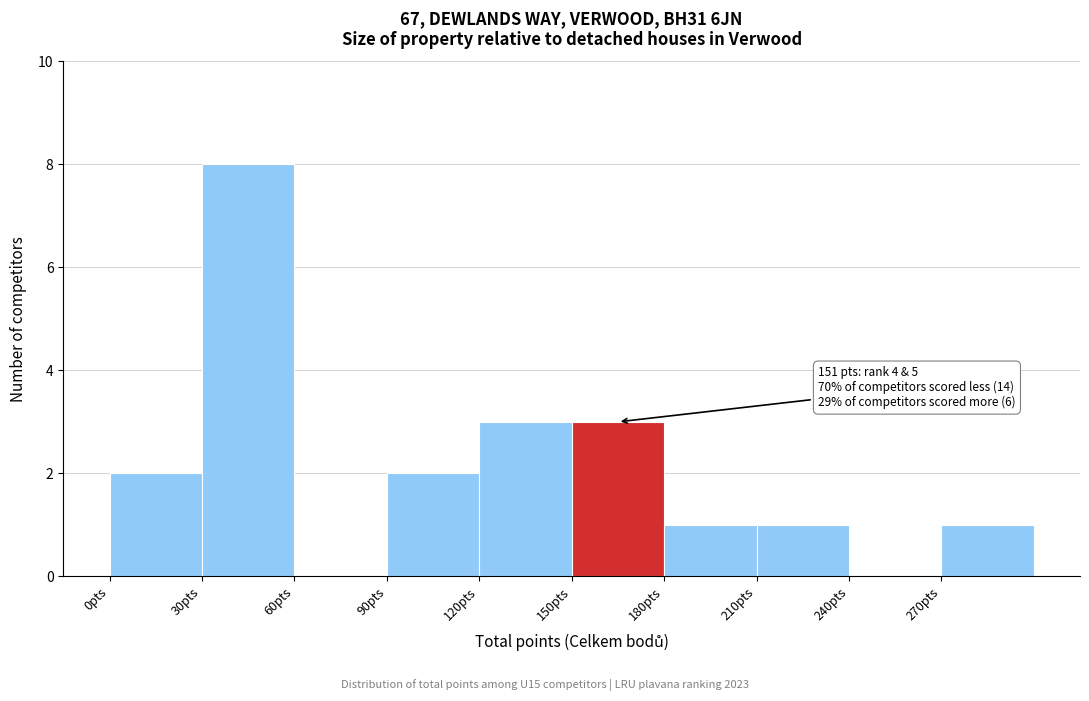

Over which range of the x-axis is the bar tallest?

30 to 60